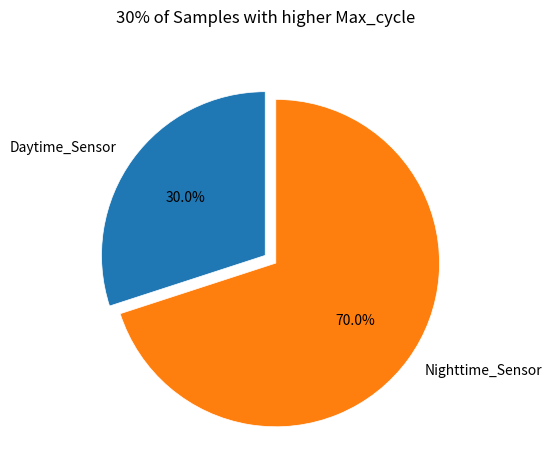

How many slices are in this pie chart?

2